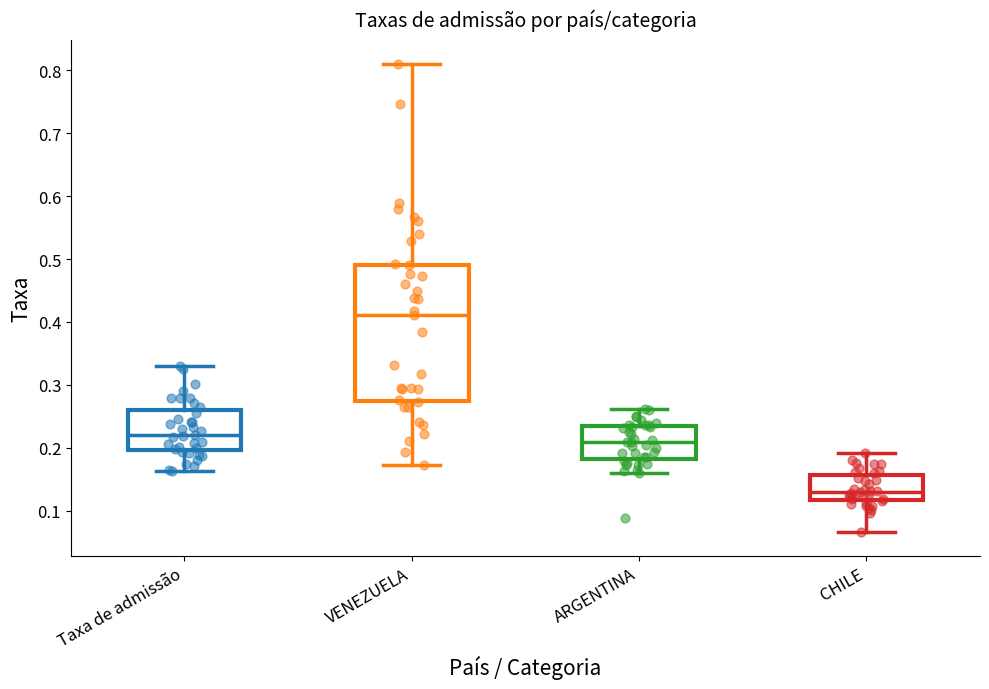

Which box is the tallest, from its lower edge to its upper edge?

VENEZUELA